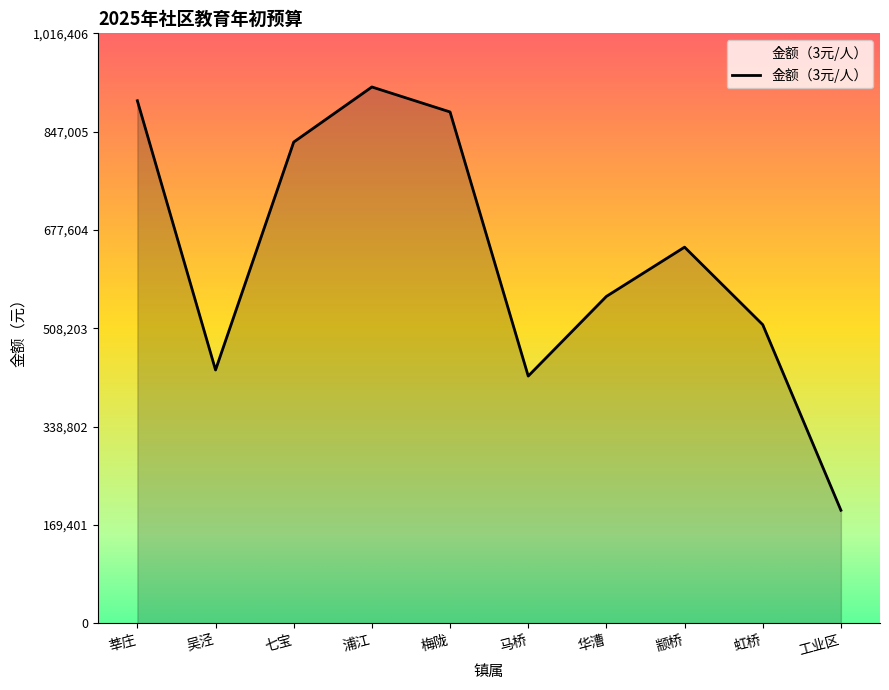

How many categories are shown in the chart?

10